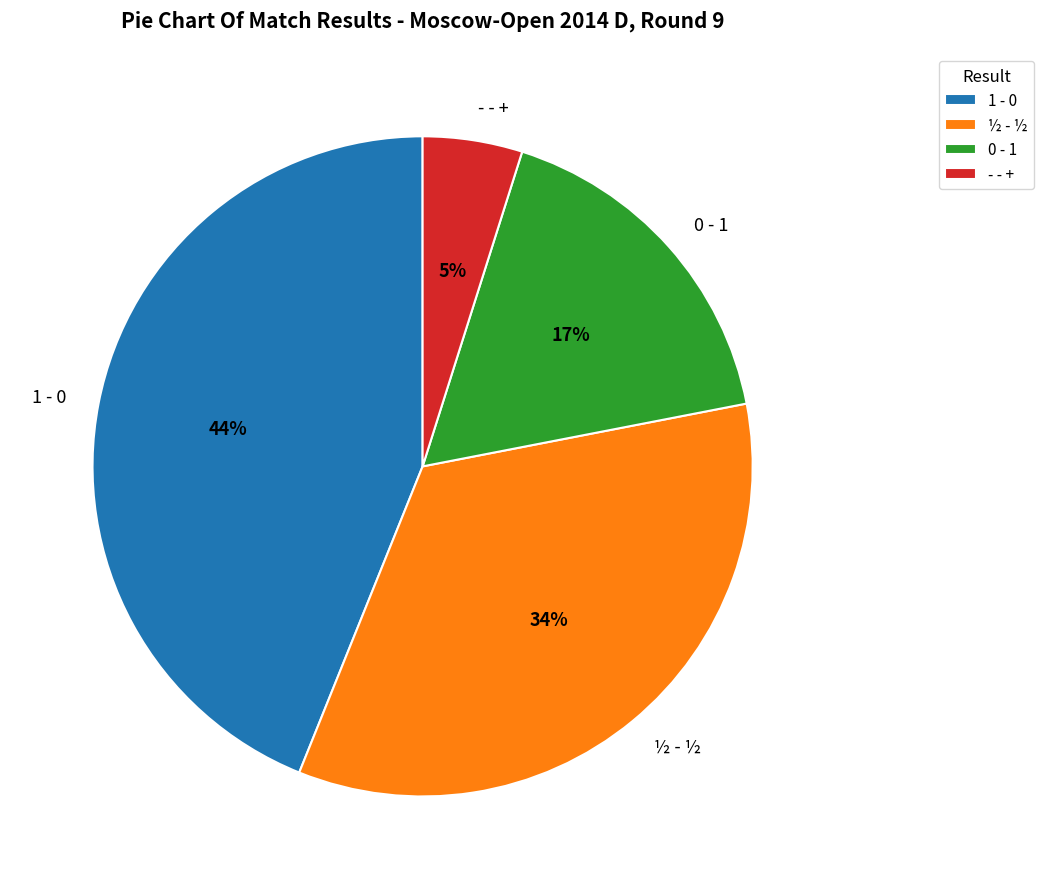

The 1 - 0 slice represents 44% of the pie. True or false?

True